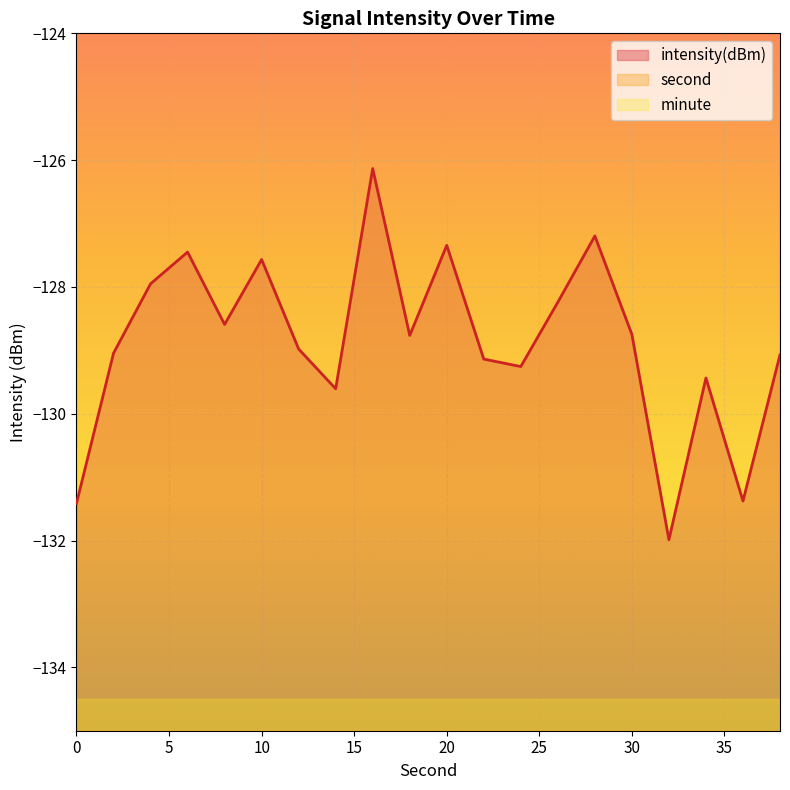

The value of intensity at 20 is -198.1. True or false?

False